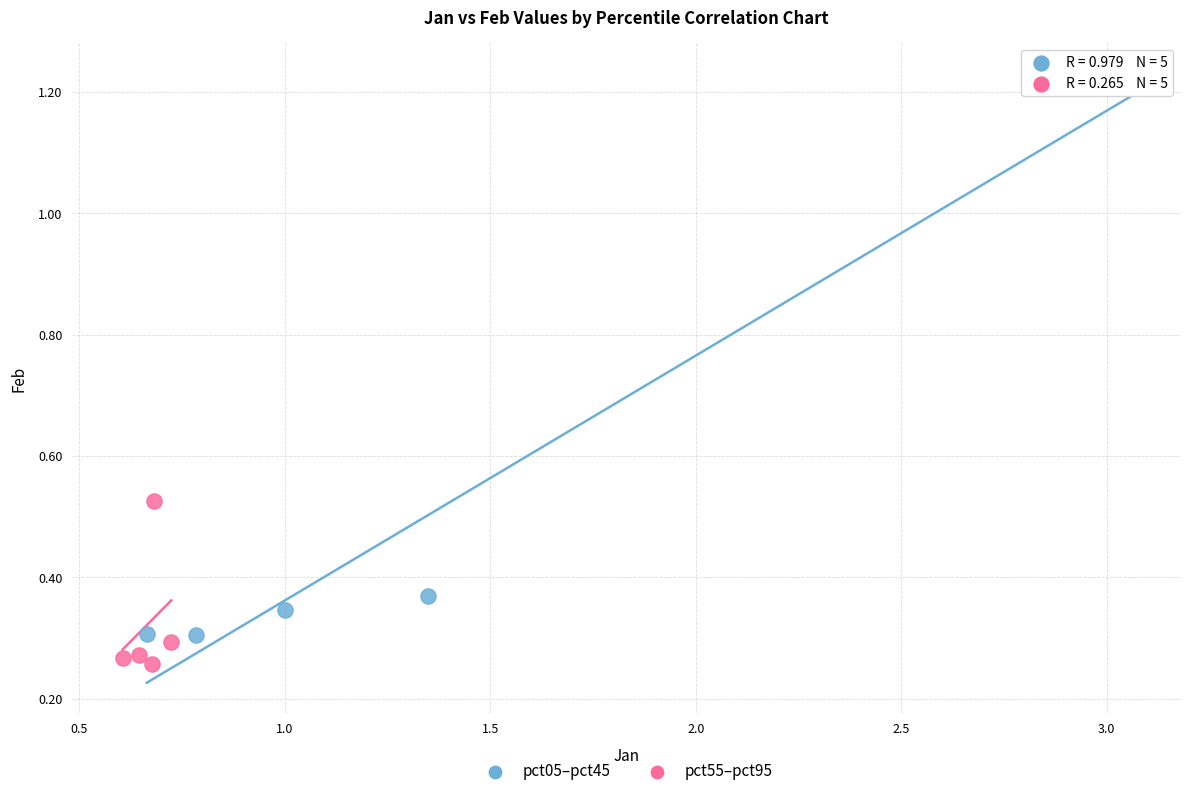

Which series has the largest Y range (max minus min)?

pct05–pct45